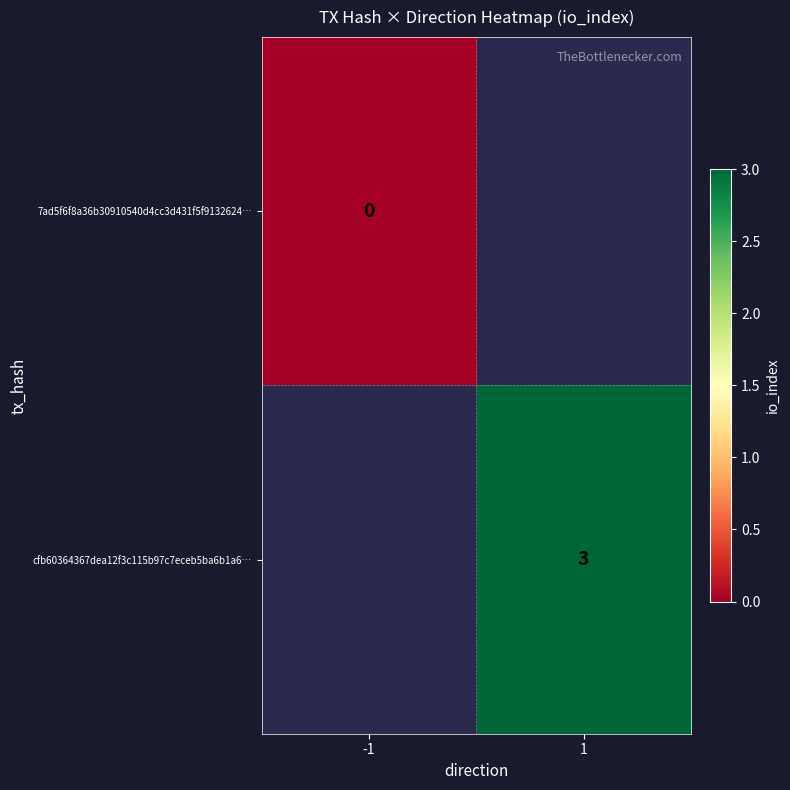

The value of cfb60364367dea12f3c115b97c7eceb5ba6b1a6… at 1 is 1. True or false?

False